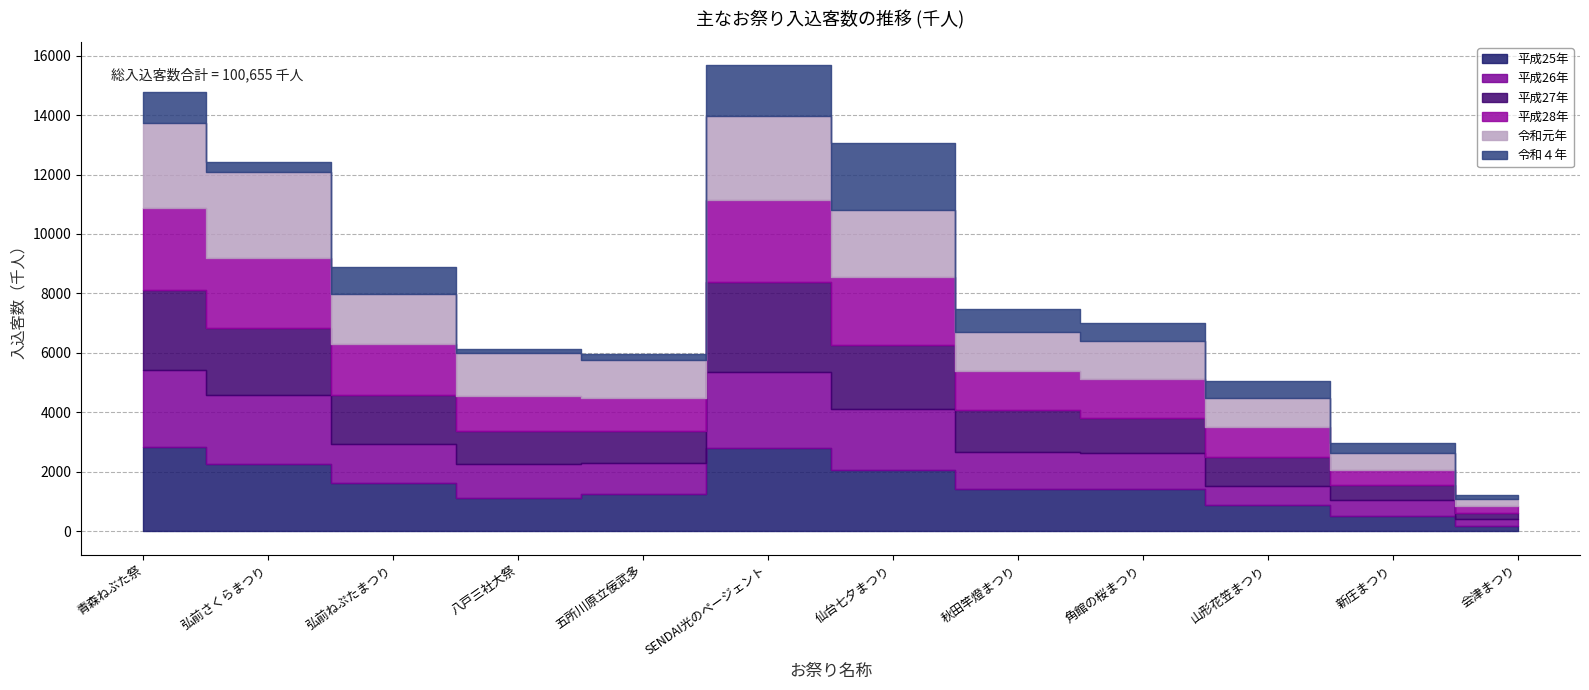

Reading right to left, what are all the values shown in this chart?

平成25年: 187	530	900	1417	1410	2063	2820	1270	1113	1630	2270	2850
平成26年: 215	525	630	1226	1260	2042	2550	1040	1143	1300	2300	2590
平成27年: 210	510	980	1186	1400	2177	3010	1060	1128	1660	2260	2690
平成28年: 244	510	990	1280	1320	2283	2750	1110	1178	1700	2360	2760
令和元年: 239	560	980	1302	1310	2249	2850	1290	1452	1680	2890	2850
令和４年: 125	330	560	610	782	2250	1700	206	107	910	336	1050